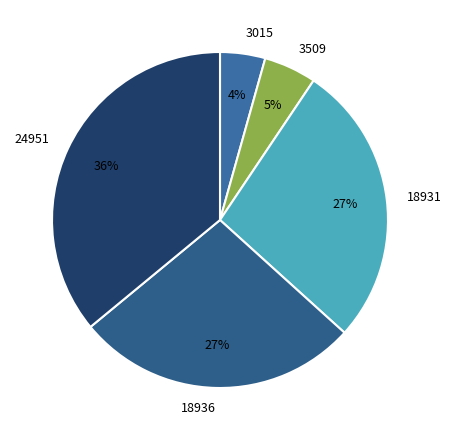

To the nearest percent, what percentage of the pie is 3015?

4%